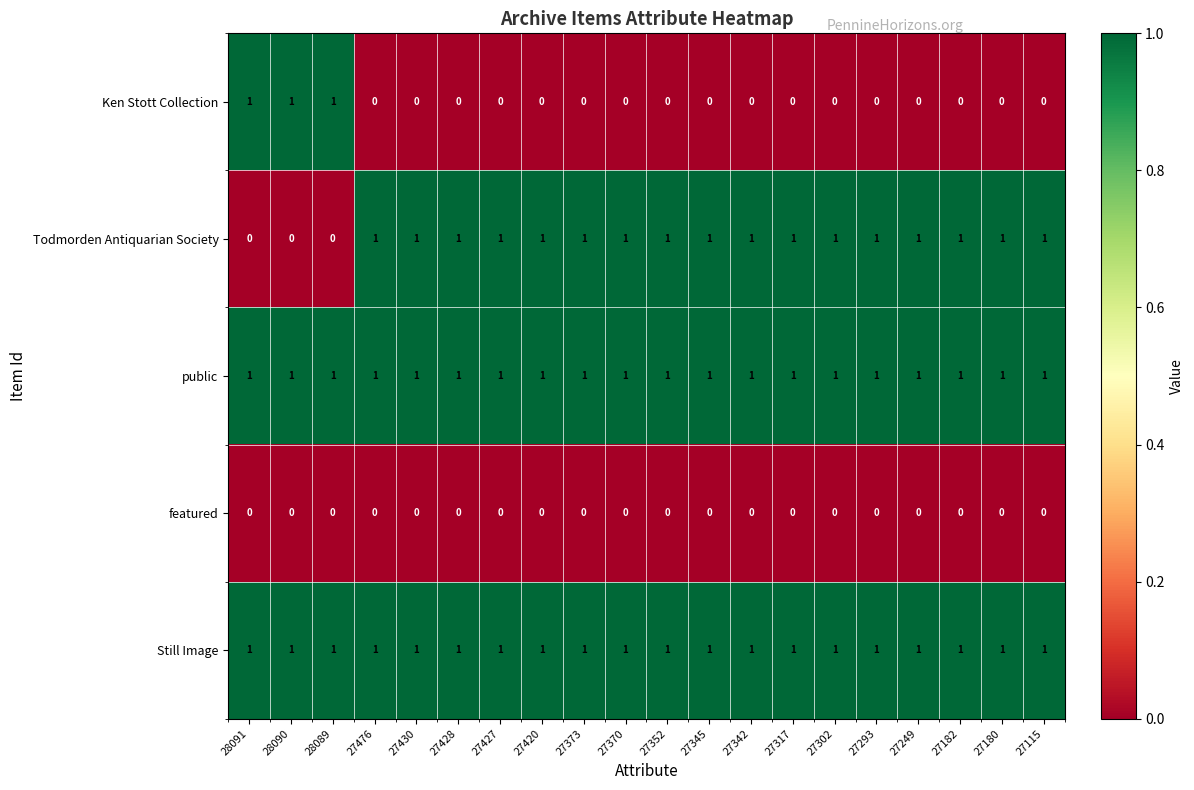

The value of public at 27180 is 1. True or false?

True